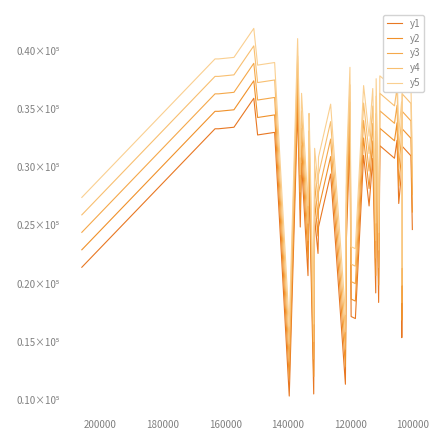

True or false: y5 and y4 cross at least once.

False